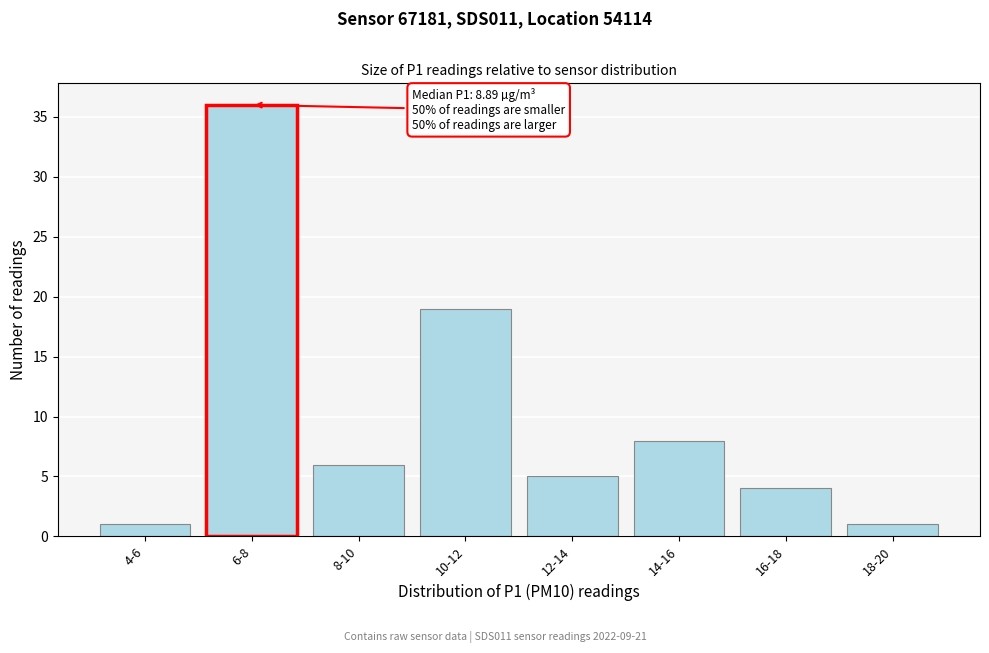

Reading left to right, extract all data points from this chart.

4-6=1	6-8=36	8-10=6	10-12=19	12-14=5	14-16=8	16-18=4	18-20=1